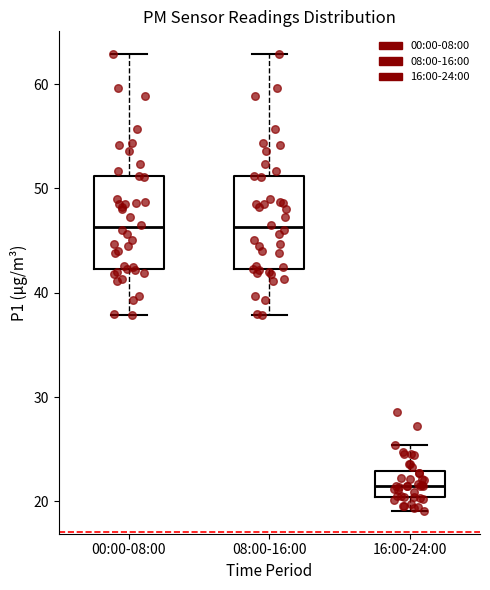

Reading left to right, read every box against the y-axis: the position of its median line, the range the box covers, and the ends of its whiskers. The values are not printed on the chart, so give them approximately, as read against the axis.

00:00-08:00: median 46, box 42 to 51, whiskers 38 to 63
08:00-16:00: median 46, box 42 to 51, whiskers 38 to 63
16:00-24:00: median 21, box 20 to 23, whiskers 19 to 25